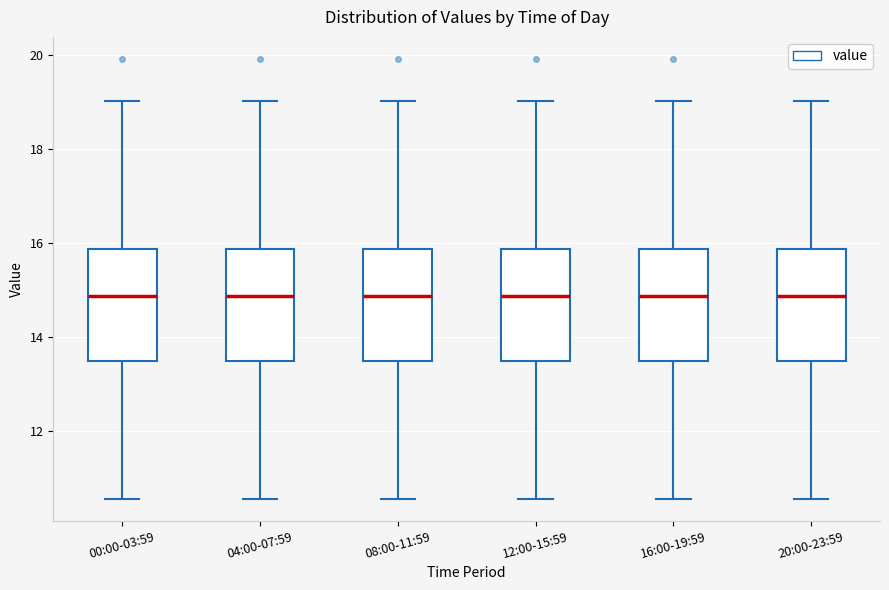

Where is the upper edge of the box for 20:00-23:59 on the y-axis? The values are not printed on the chart, so give them approximately, as read against the axis.

15.8